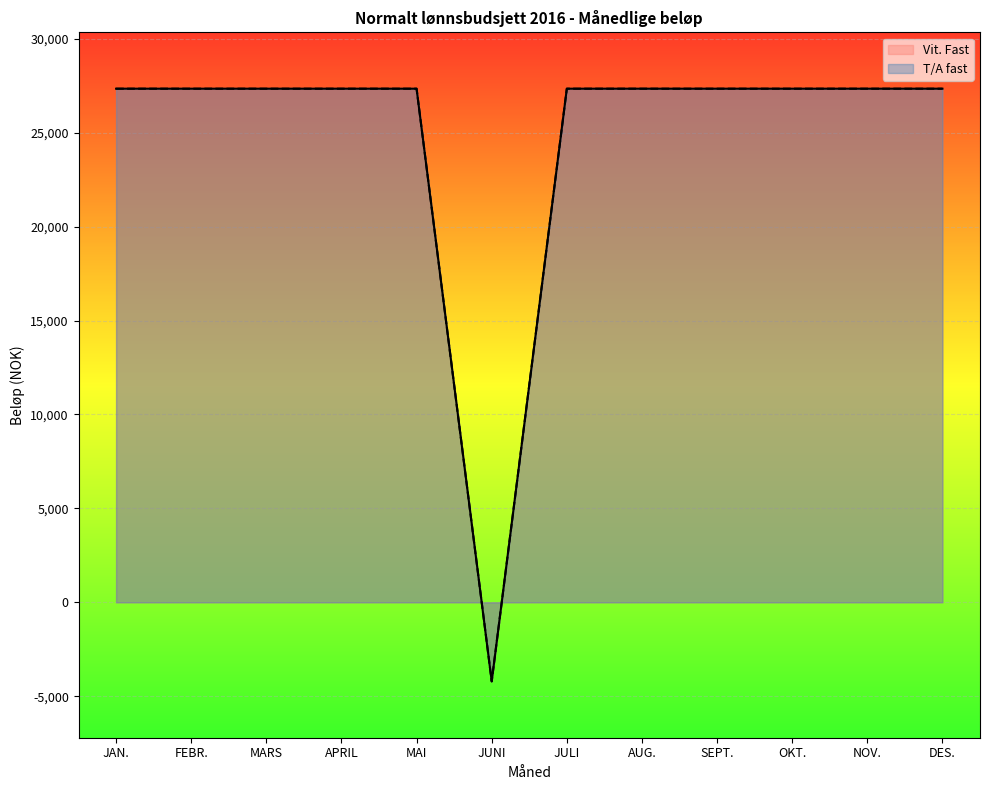

Reading left to right, what are all the values shown in this chart?

Vit. Fast: JAN.=27341.7	FEBR.=27341.7	MARS=27341.7	APRIL=27341.7	MAI=27341.7	JUNI=-4206.4	JULI=27341.7	AUG.=27341.7	SEPT.=27341.7	OKT.=27341.7	NOV.=27341.7	DES.=27341.7
T/A fast: JAN.=27341.7	FEBR.=27341.7	MARS=27341.7	APRIL=27341.7	MAI=27341.7	JUNI=-4206.4	JULI=27341.7	AUG.=27341.7	SEPT.=27341.7	OKT.=27341.7	NOV.=27341.7	DES.=27341.7